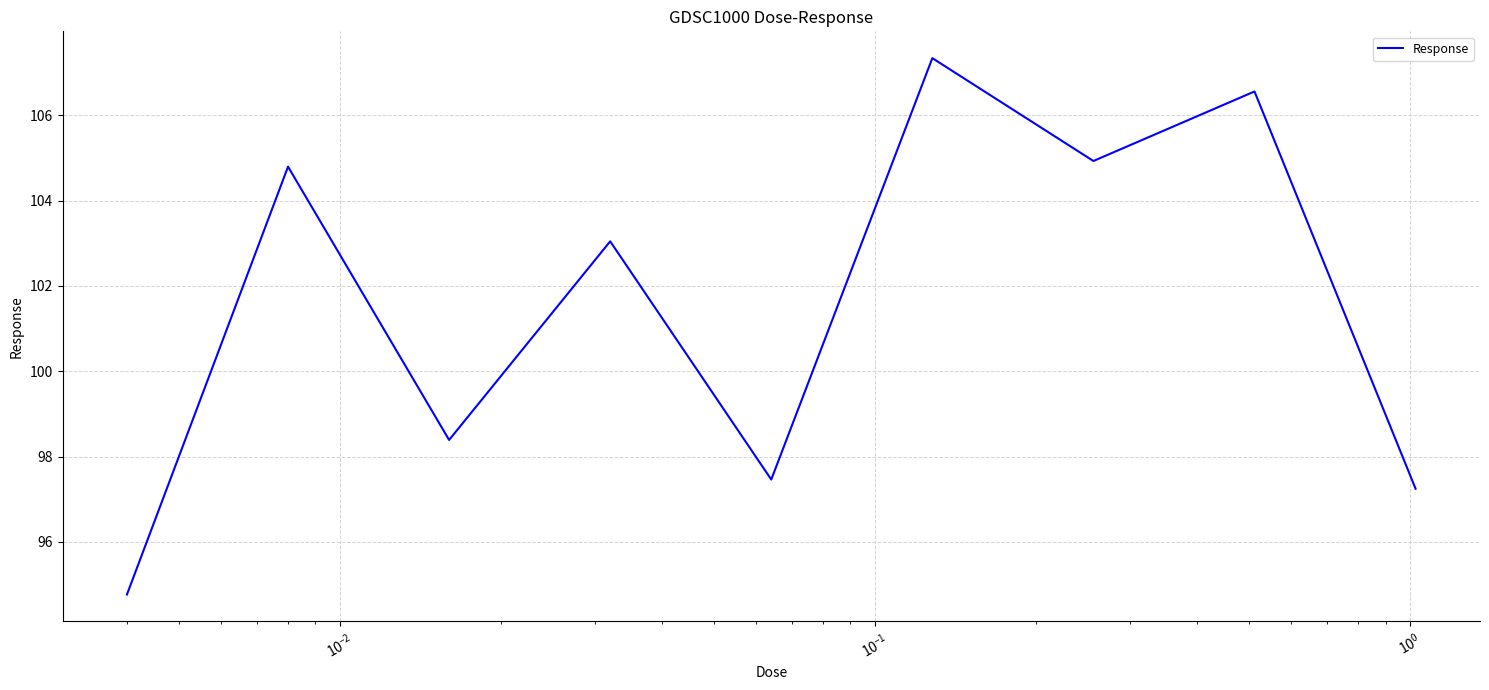

What is the difference between the maximum and minimum values?

12.6